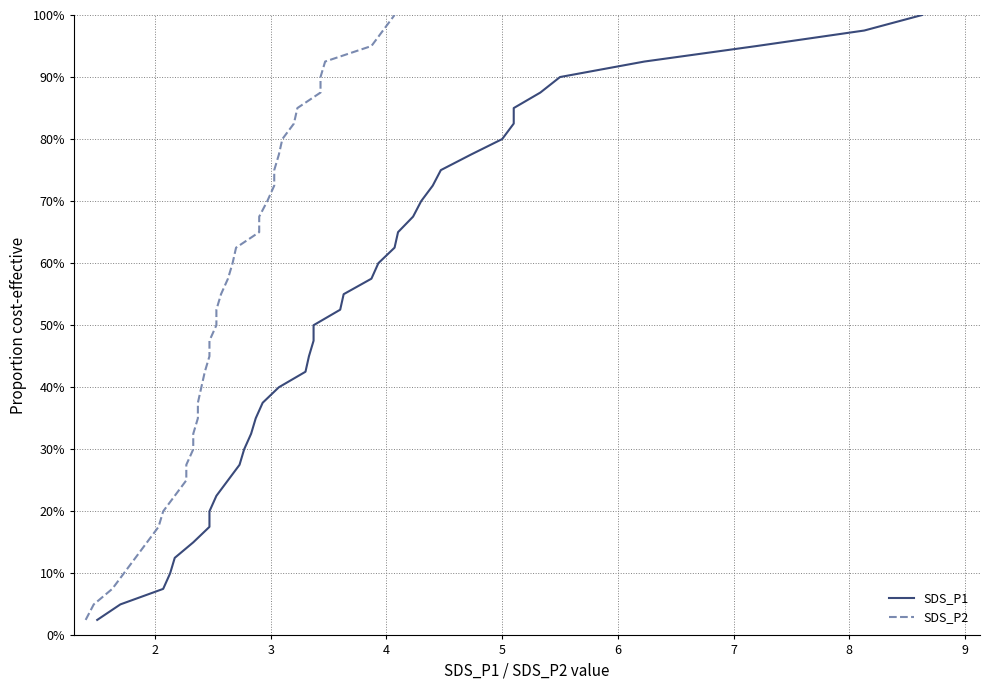

Reading left to right, extract all data points from this chart.

SDS_P1: 0.0	0.1	0.1	0.1	0.1	0.1	0.2	0.2	0.2	0.2	0.3	0.3	0.3	0.3	0.4	0.4	0.4	0.5	0.5	0.5	0.5	0.6	0.6	0.6	0.6	0.7	0.7	0.7	0.7	0.8	0.8	0.8	0.8	0.8	0.9	0.9	0.9	0.9	1.0	1.0
SDS_P2: 0.0	0.1	0.1	0.1	0.1	0.1	0.2	0.2	0.2	0.2	0.3	0.3	0.3	0.3	0.4	0.4	0.4	0.5	0.5	0.5	0.5	0.6	0.6	0.6	0.6	0.7	0.7	0.7	0.7	0.8	0.8	0.8	0.8	0.8	0.9	0.9	0.9	0.9	1.0	1.0